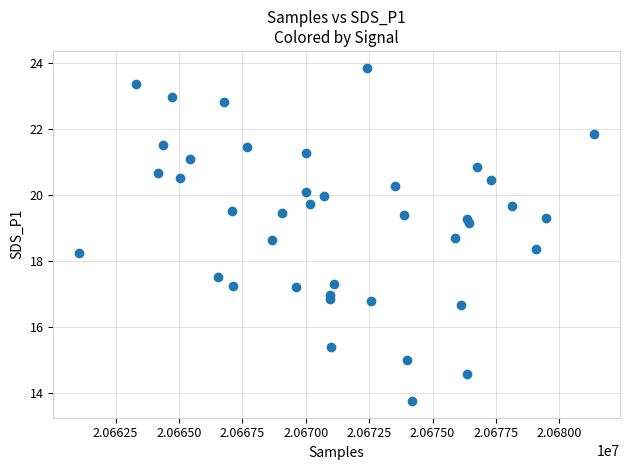

What Y value in the scatter plot is closest to 18?

18.2